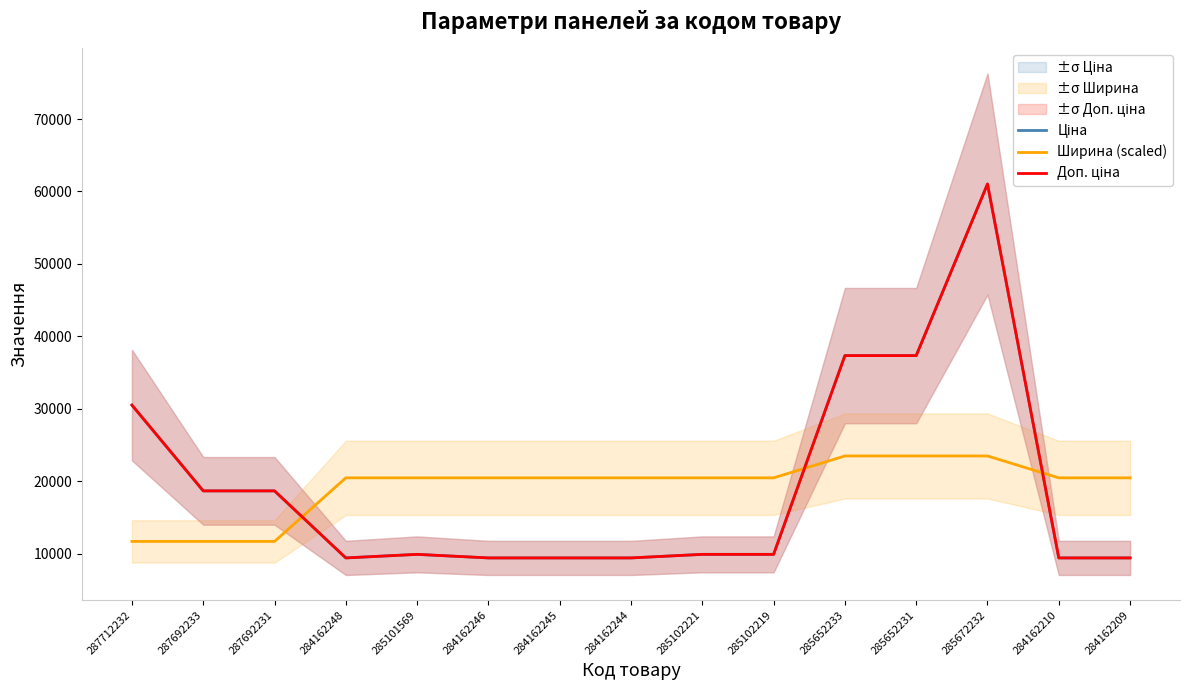

What is the value of the Ширина (scaled) point at the 12th from the left?

23490.8